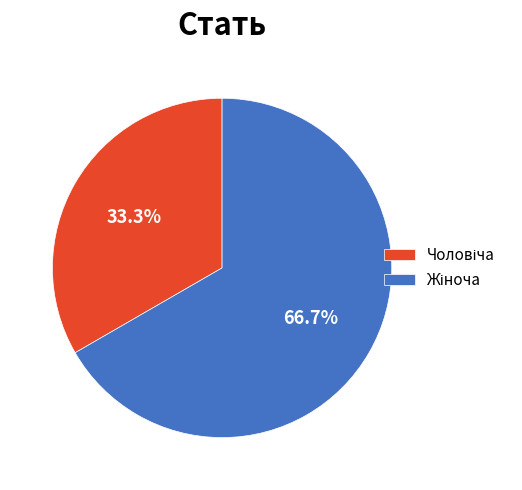

Does any single category account for the majority?

Yes